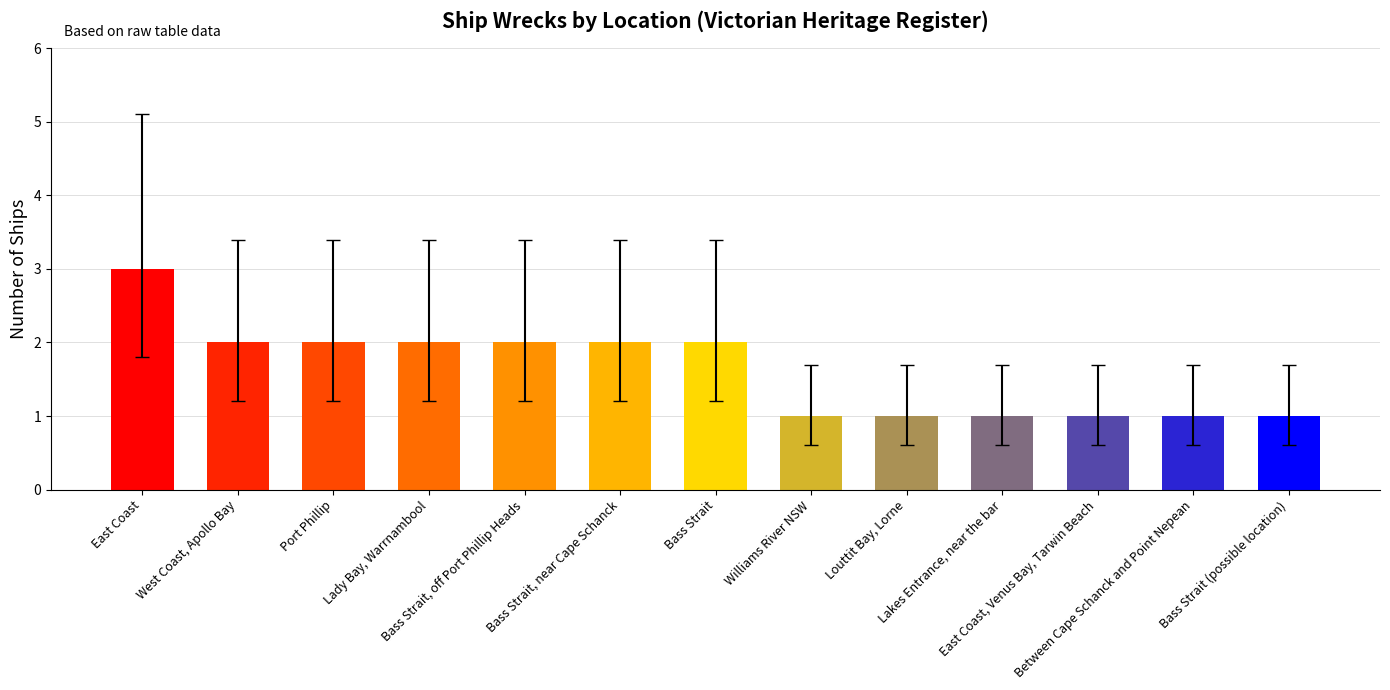

What is the difference between the maximum and second lowest values?

2